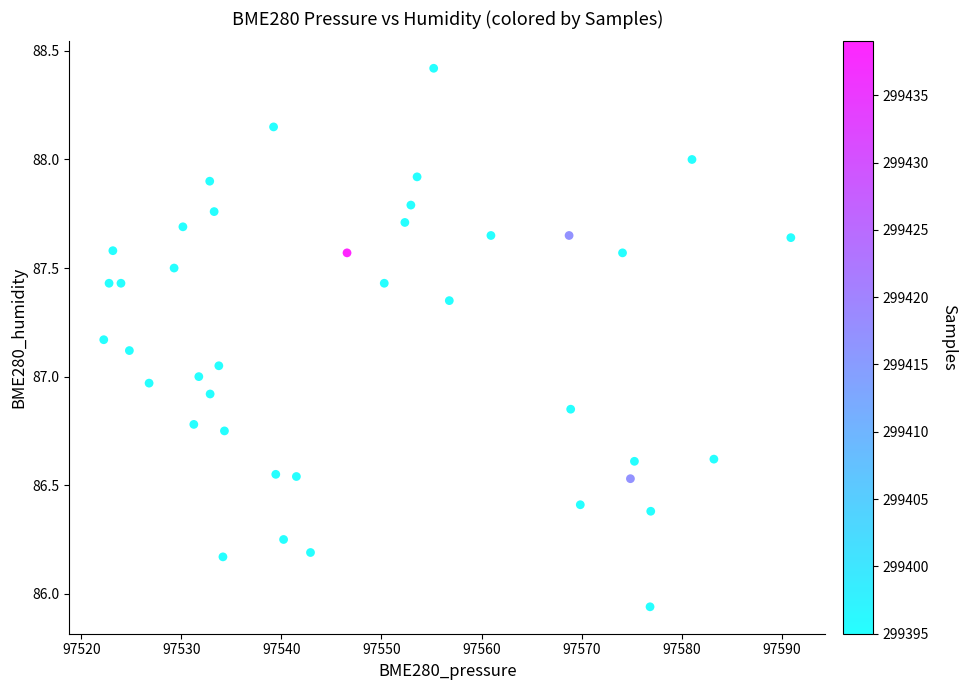

What is the range of X values (max minus min)?

68.7